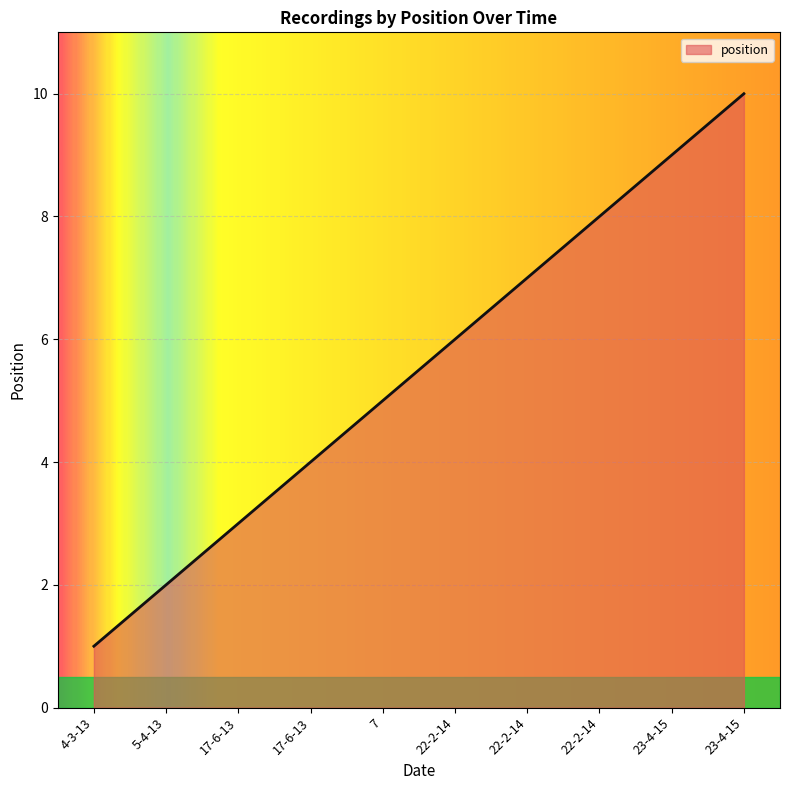

Is it true that the value at 23-4-15 is 13?

False